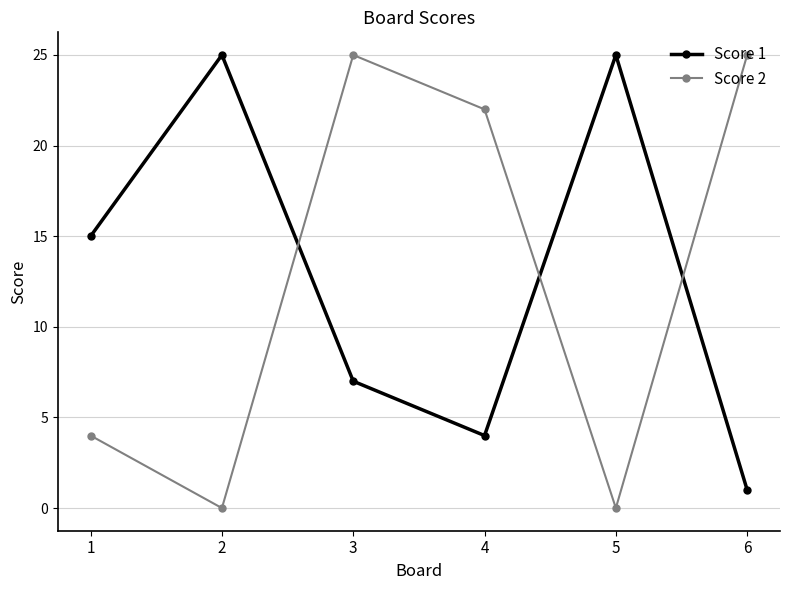

How many data points in Score 2 are less than 22?

3